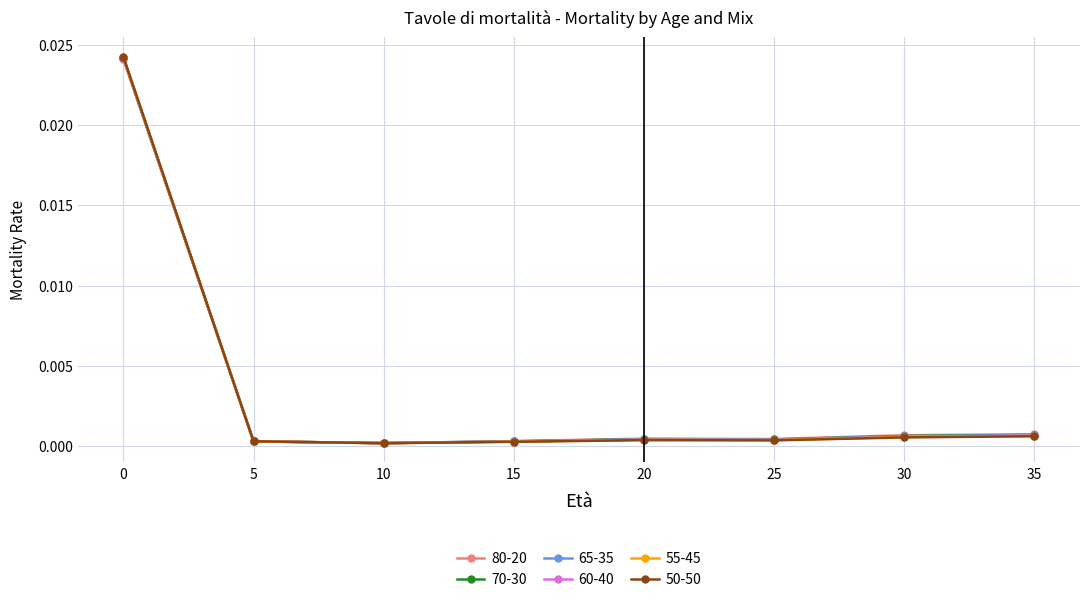

True or false: 80-20 has a value of 0.0 at 25.

True